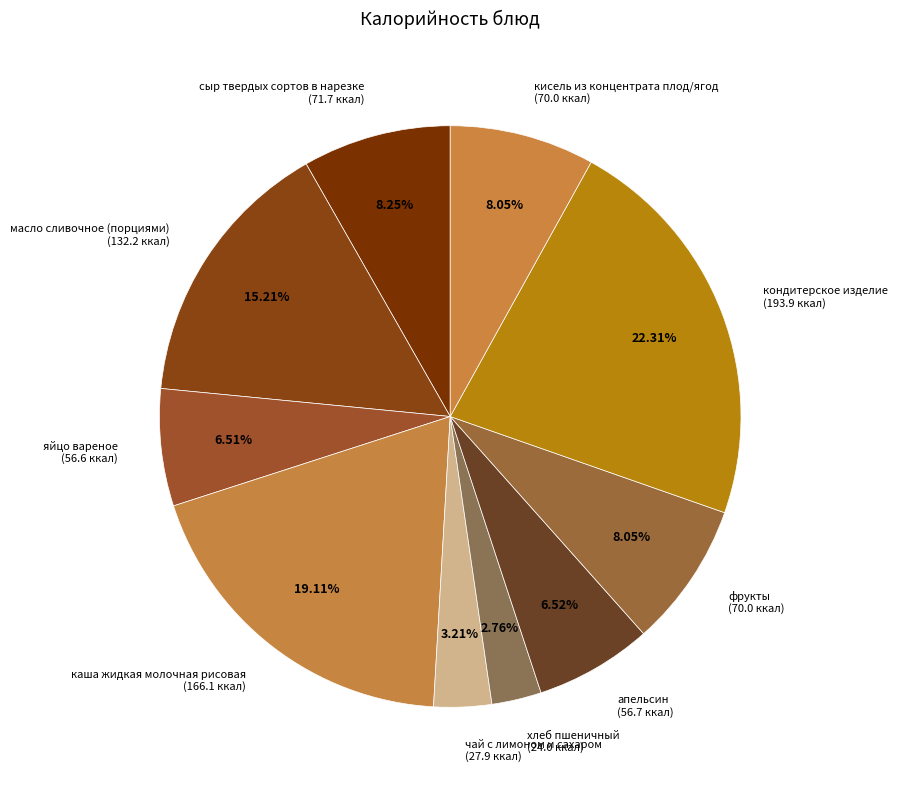

What is the total percentage of чай с лимоном и сахаром and кисель из концентрата плод/ягод?

11.3%